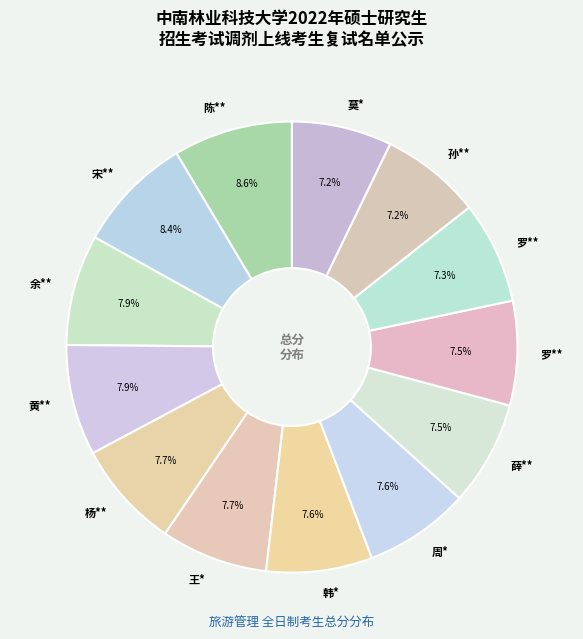

Count the number of slices in the pie.

13